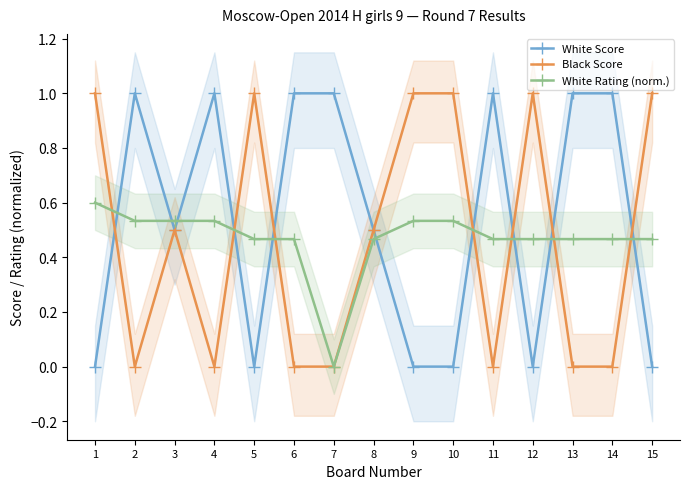

The White Rating (norm.) series shows 0.1 at 8. True or false?

False